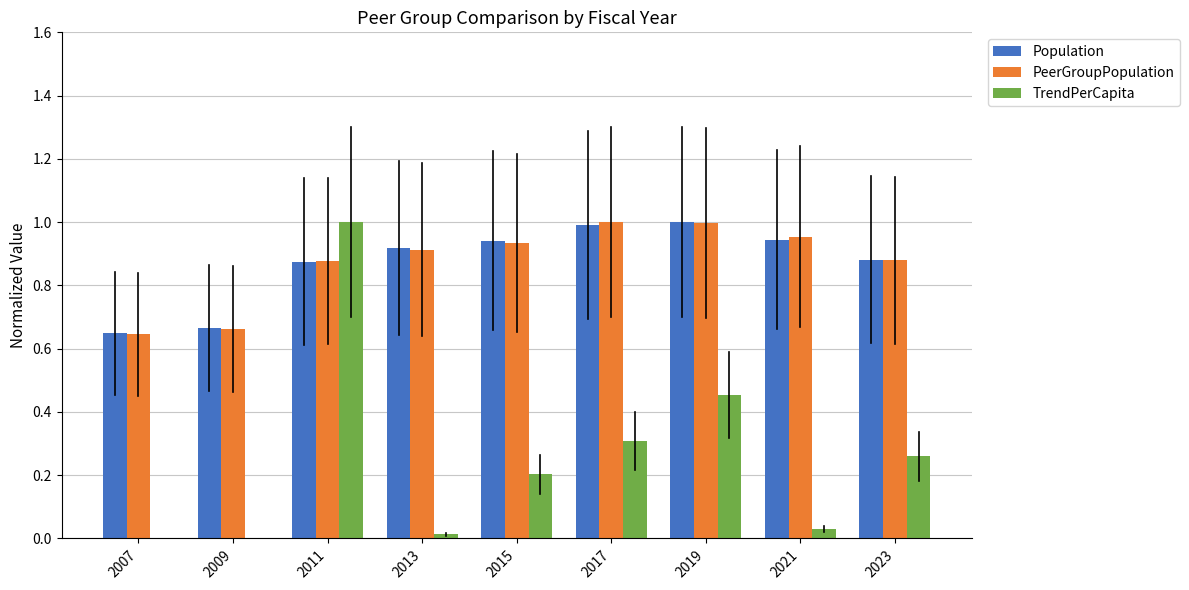

What is the sum of all TrendPerCapita values?

2.3